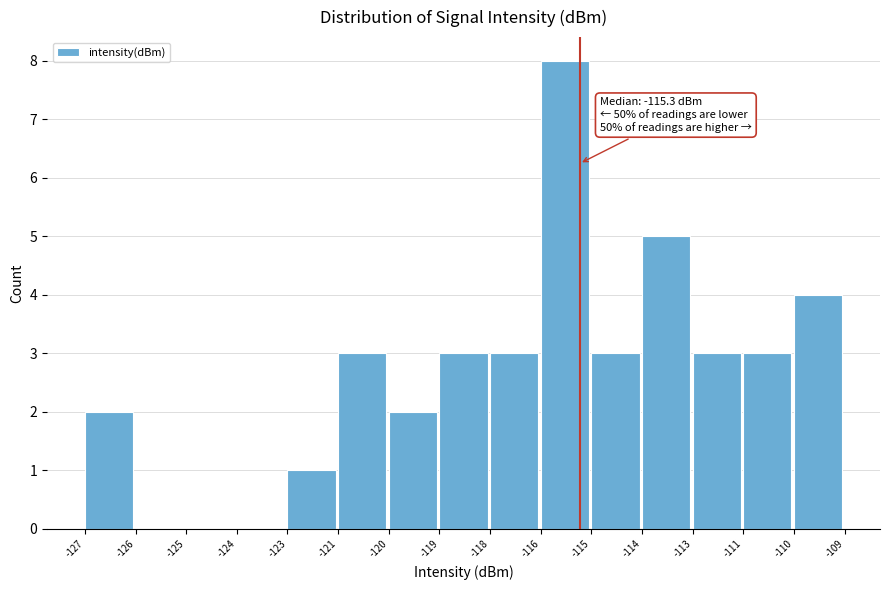

Reading left to right, list all the values displayed in this chart.

-127=2	-126=0	-125=0	-124=0	-123=1	-121=3	-120=2	-119=3	-118=3	-116=8	-115=3	-114=5	-113=3	-111=3	-110=4